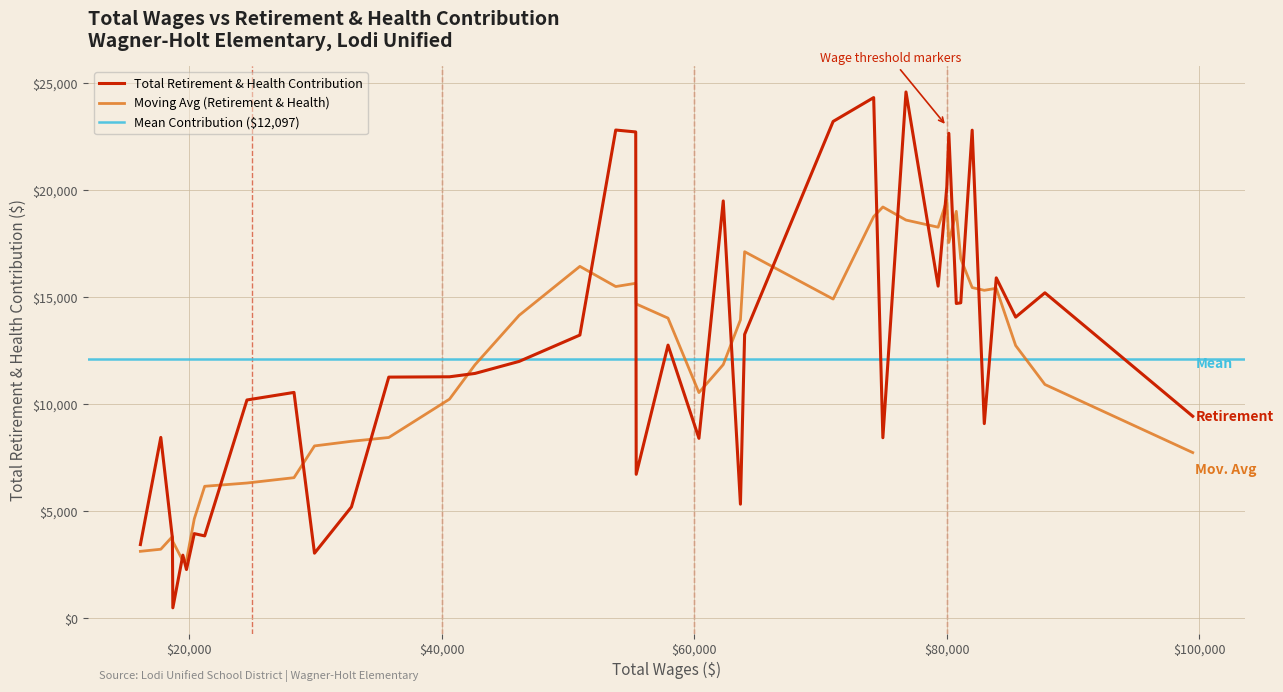

What is the maximum value for Total Retirement & Health Contribution?

24593.0